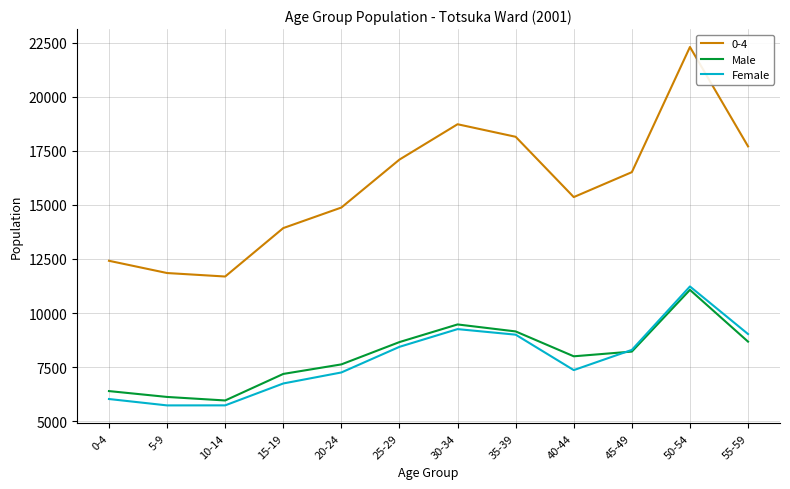

The value of Female at 45-49 is 8296. True or false?

True